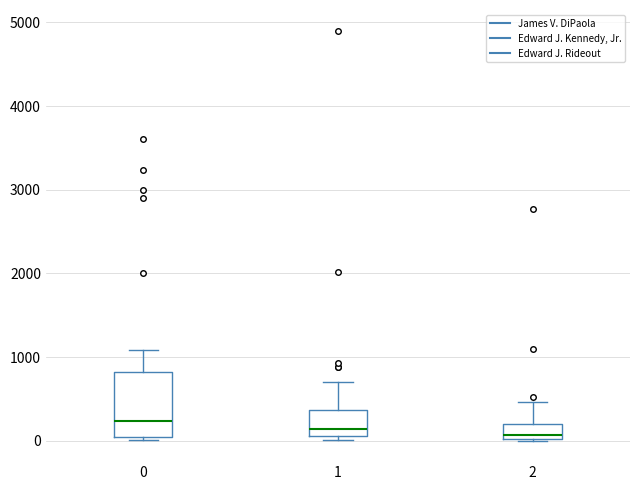

Reading left to right, read every box against the y-axis: the position of its median line, the range the box covers, and the ends of its whiskers. The values are not printed on the chart, so give them approximately, as read against the axis.

0: median 200, box 0 to 800, whiskers 0 (just below the box's lower edge) to 1100
1: median 100 (just above the box's lower edge), box 100 to 400, whiskers 0 to 700
2: median 100, box 0 to 200, whiskers 0 to 500